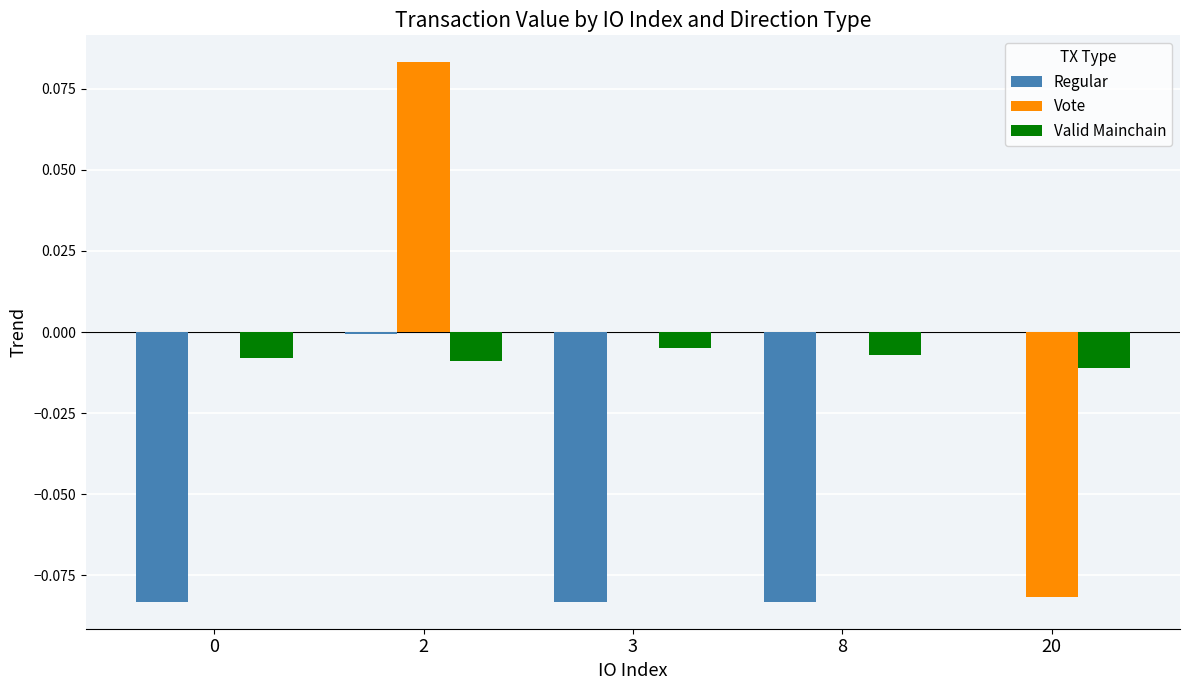

Is it true that Regular equals -0.0 at 2?

True